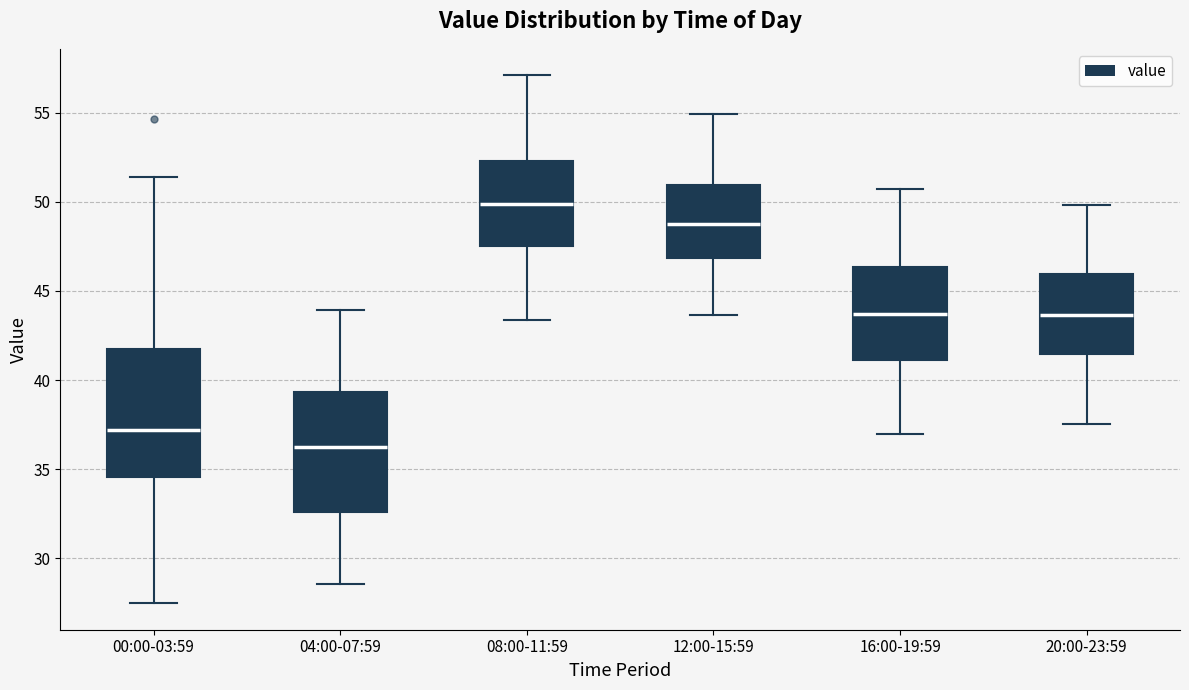

Reading left to right, transcribe this box plot: for each box, give where its median line is, the range the box spans, and where its two whiskers end, as read against the y-axis. The values are not printed on the chart, so give them approximately, as read against the axis.

00:00-03:59: median 37.0, box 34.5 to 42.0, whiskers 27.5 to 51.5
04:00-07:59: median 36.5, box 32.5 to 39.5, whiskers 28.5 to 44.0
08:00-11:59: median 50.0, box 47.5 to 52.5, whiskers 43.5 to 57.0
12:00-15:59: median 49.0, box 47.0 to 51.0, whiskers 43.5 to 55.0
16:00-19:59: median 43.5, box 41.0 to 46.5, whiskers 37.0 to 50.5
20:00-23:59: median 43.5, box 41.5 to 46.0, whiskers 37.5 to 50.0